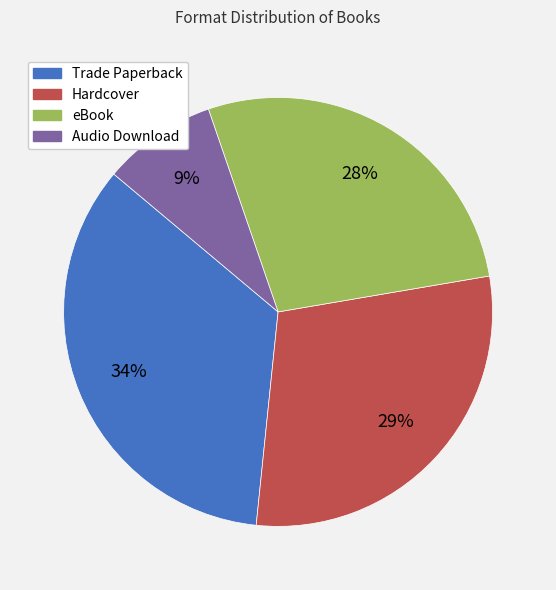

Do eBook and Audio Download together represent more than half of the pie?

No